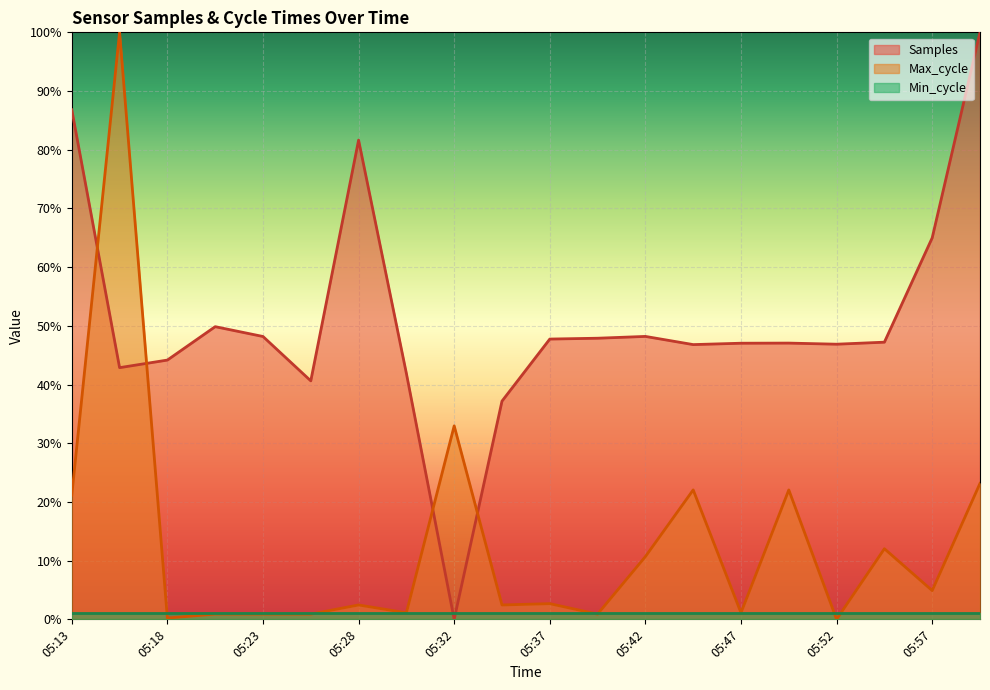

The Max_cycle series shows 0.0 at 05:20. True or false?

False